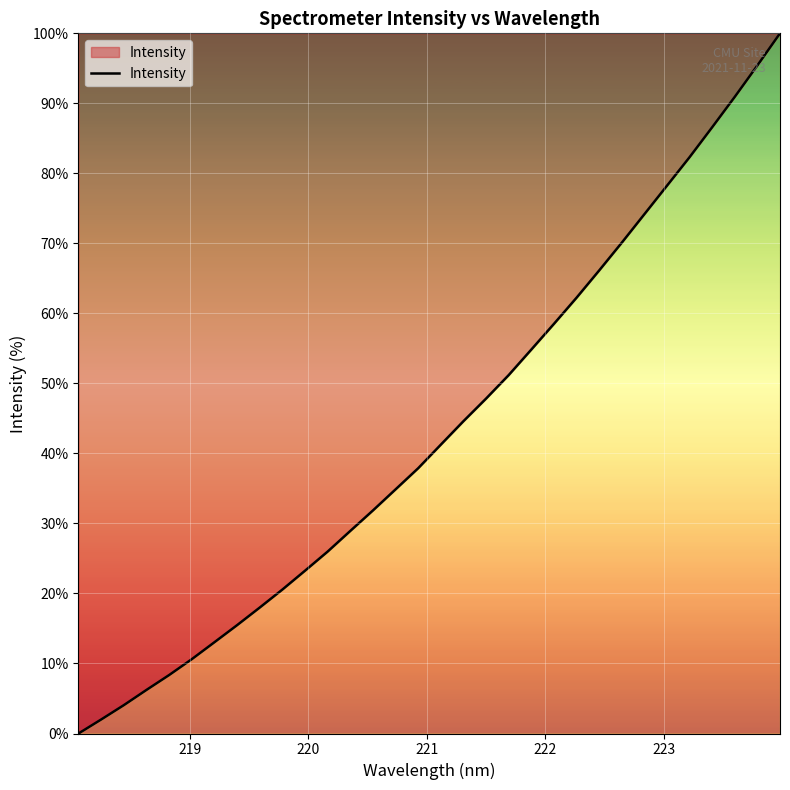

What is the difference between the maximum and minimum values?

100.0